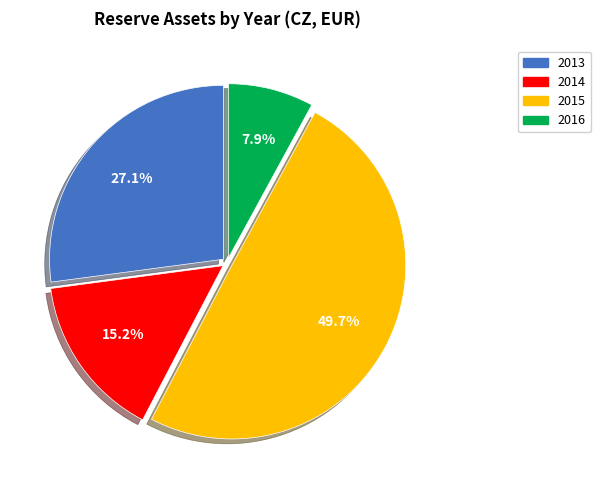

How many segments does this pie chart have?

4